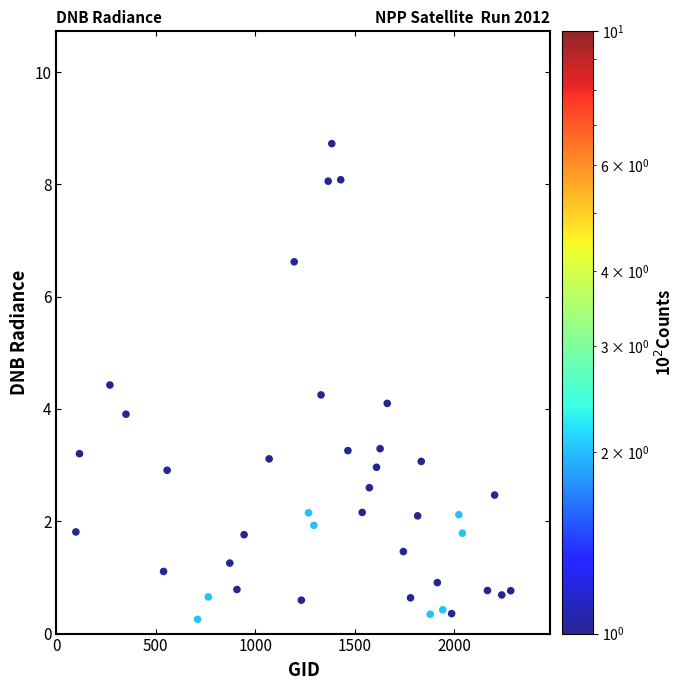

What is the range of Y values (max minus min)?

8.5